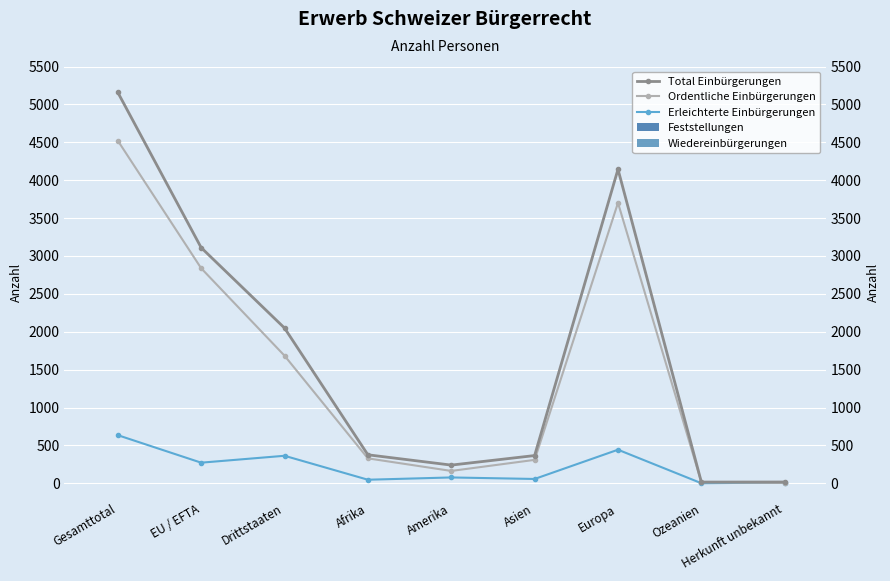

How many bars are there in each group?

5